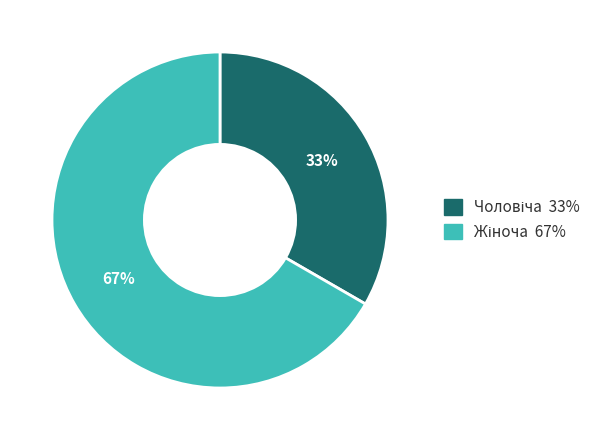

To the nearest percent, what is the average slice percentage?

50%